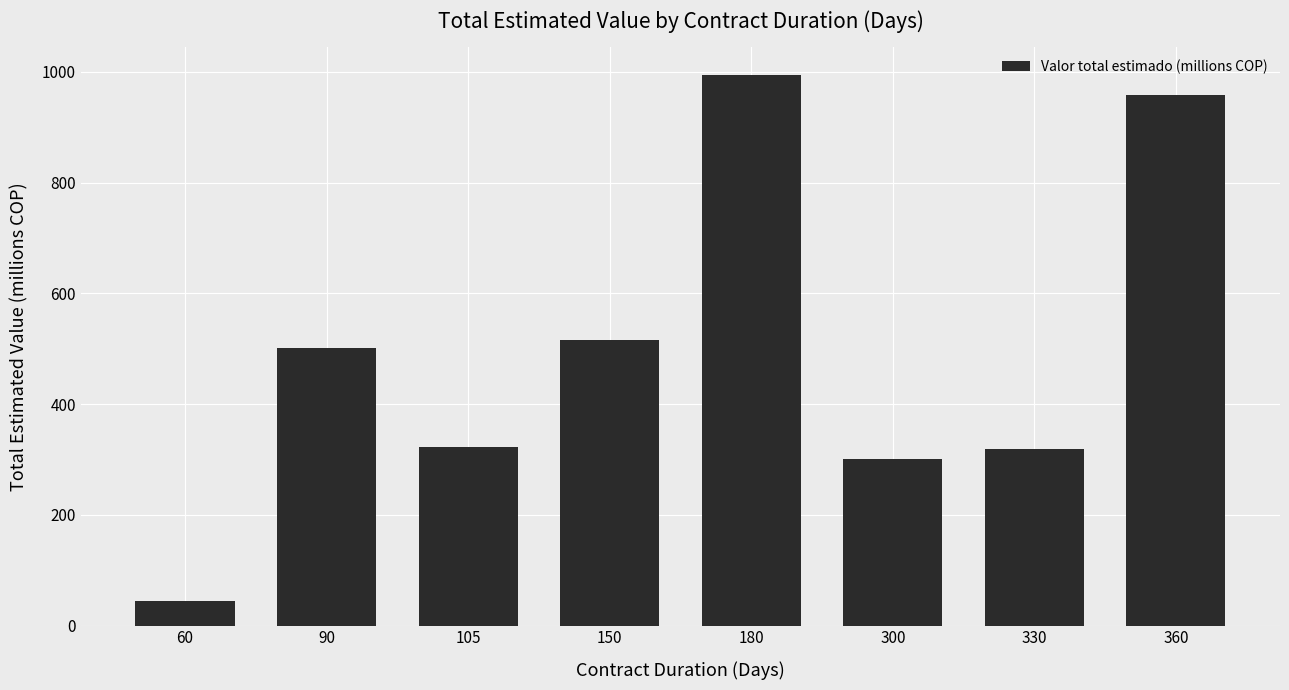

Where is the data nearest to the value 519?

150